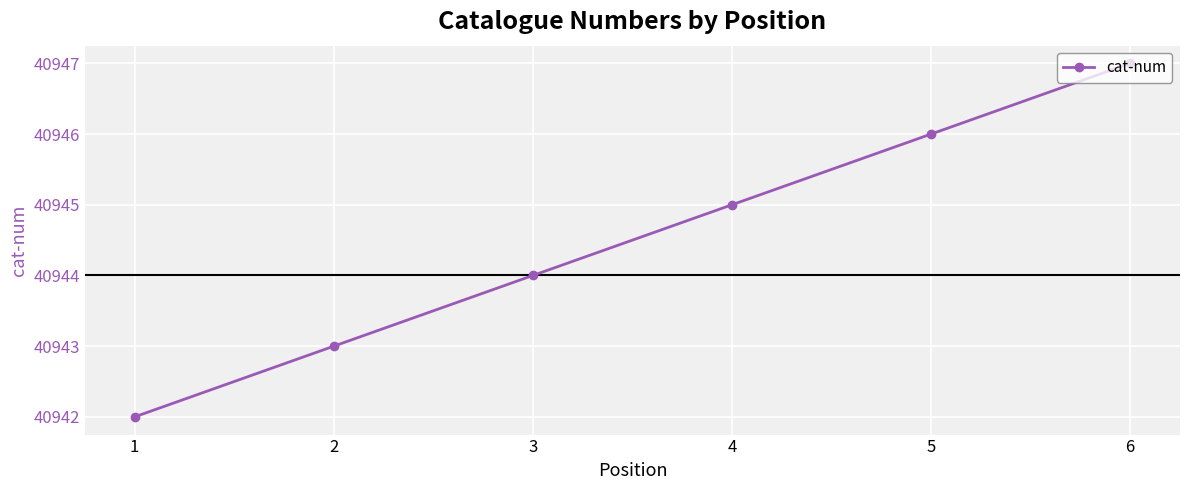

What is the maximum value shown in the chart?

40947